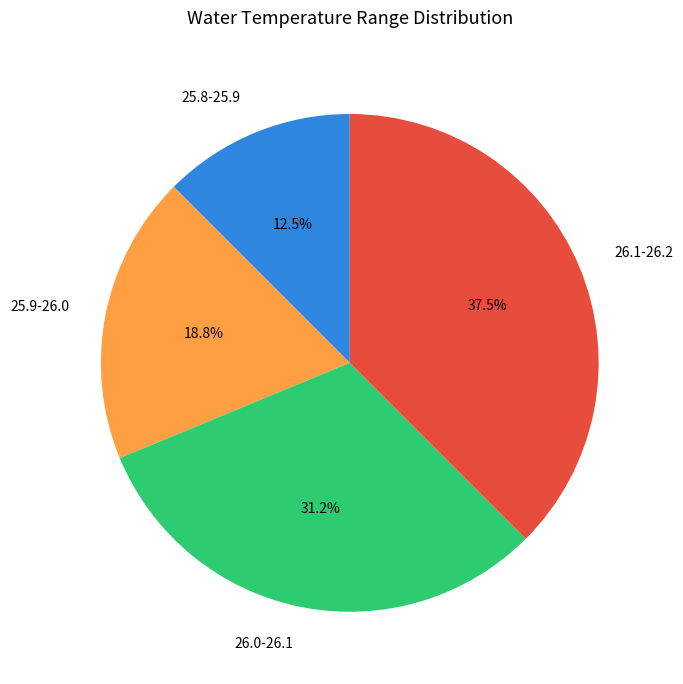

Is the sum of 25.8-25.9 and 25.9-26.0 greater than half?

No